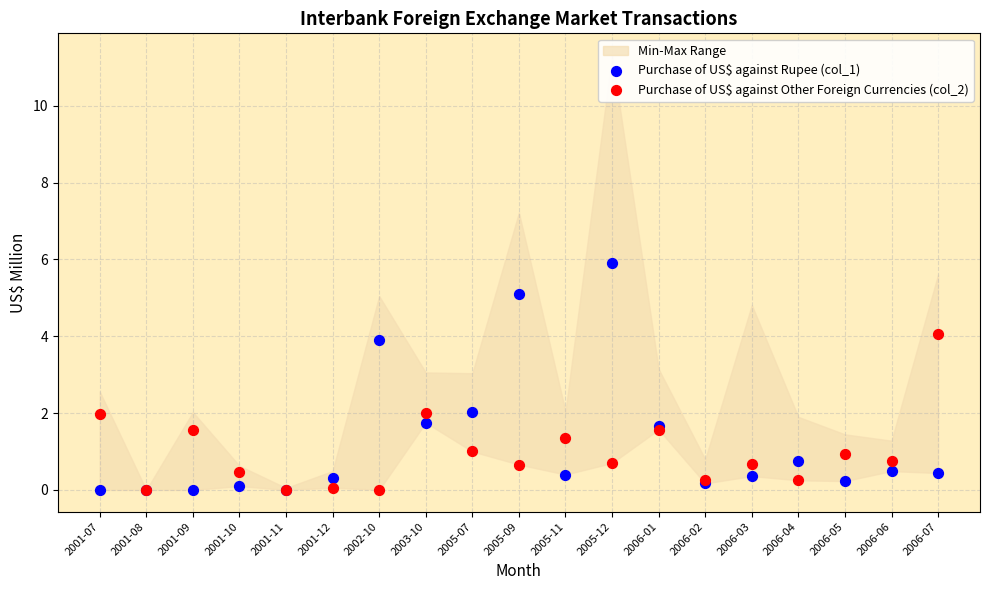

Which series reaches the maximum Y coordinate?

Purchase of US$ against Rupee (col_1)